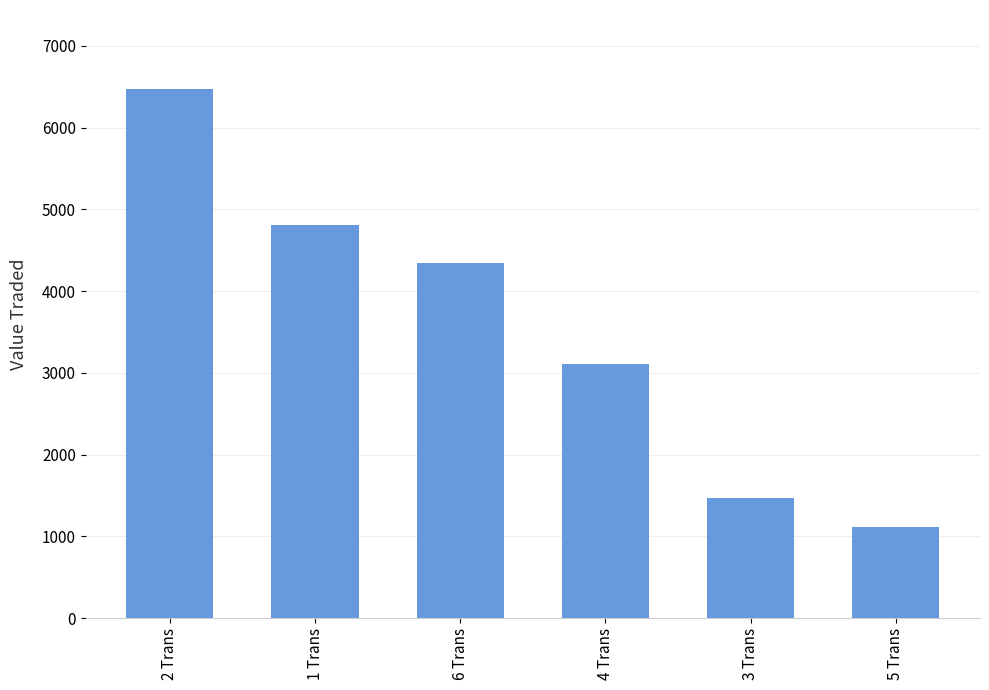

What position from the right is 5 Trans?

1